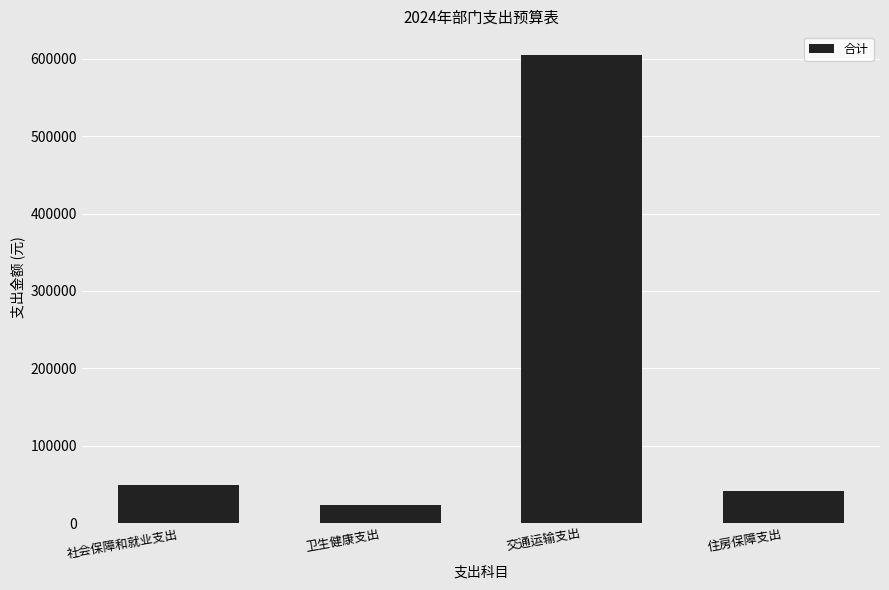

List the labels in order of value, largest first.

交通运输支出, 社会保障和就业支出, 住房保障支出, 卫生健康支出